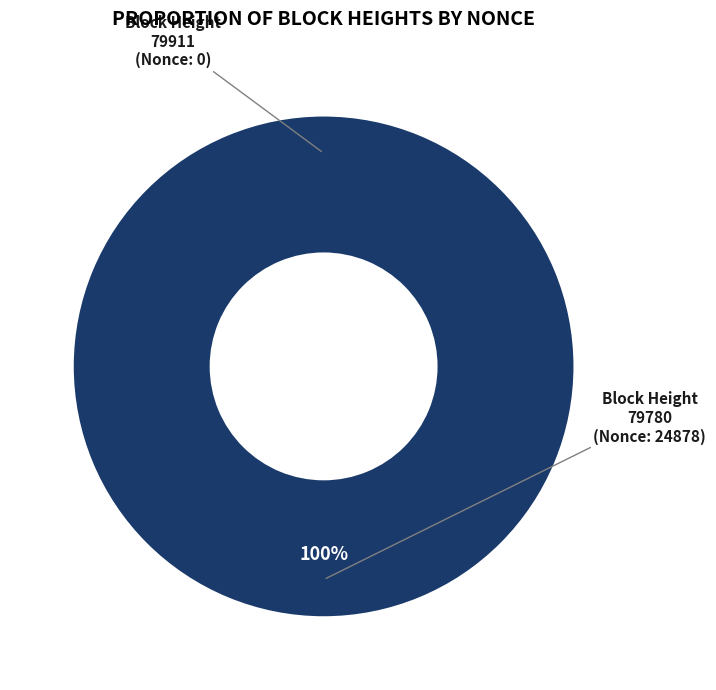

Is there any slice that represents more than half of the pie?

Yes